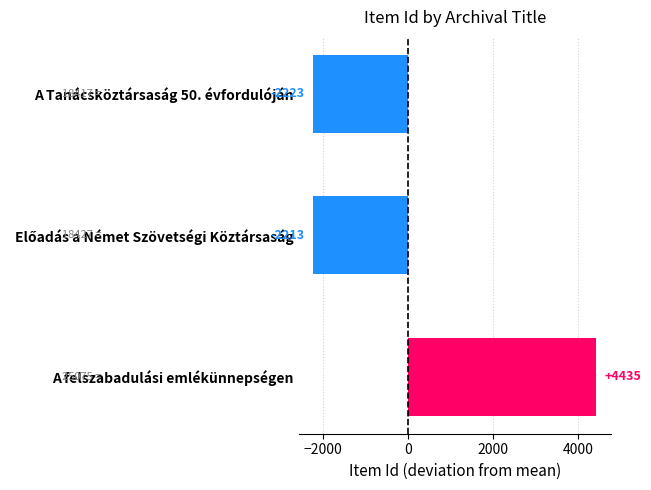

How many series are shown in this chart?

1